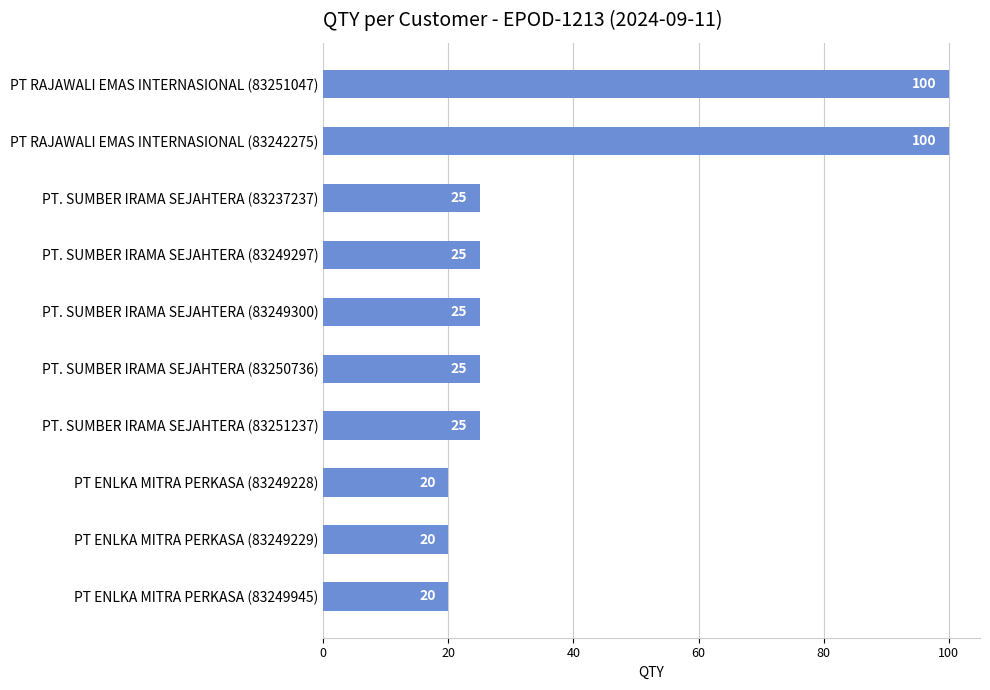

What is the ratio of the value at PT. SUMBER IRAMA SEJAHTERA (83249300) to the value at PT. SUMBER IRAMA SEJAHTERA (83237237)?

1.0